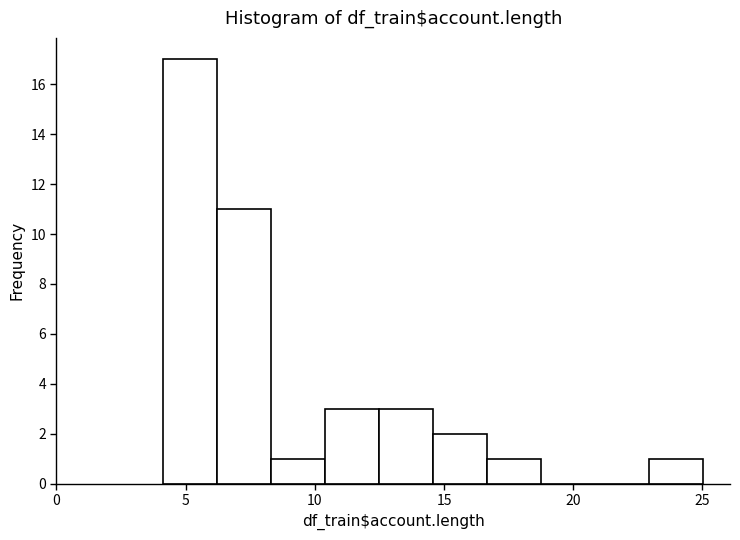

Reading left to right, list every bar in this chart as the range it spans on the x-axis followed by its height. Neither the bar edges nor the heights are printed on the chart, so give them approximately, as read against the axes.

4.0 to 6.0: 17
6.0 to 8.5: 11
8.5 to 10.5: 1
10.5 to 12.5: 3
12.5 to 14.5: 3
14.5 to 16.5: 2
16.5 to 18.5: 1
18.5 to 21.0: 0
21.0 to 23.0: 0
23.0 to 25.0: 1